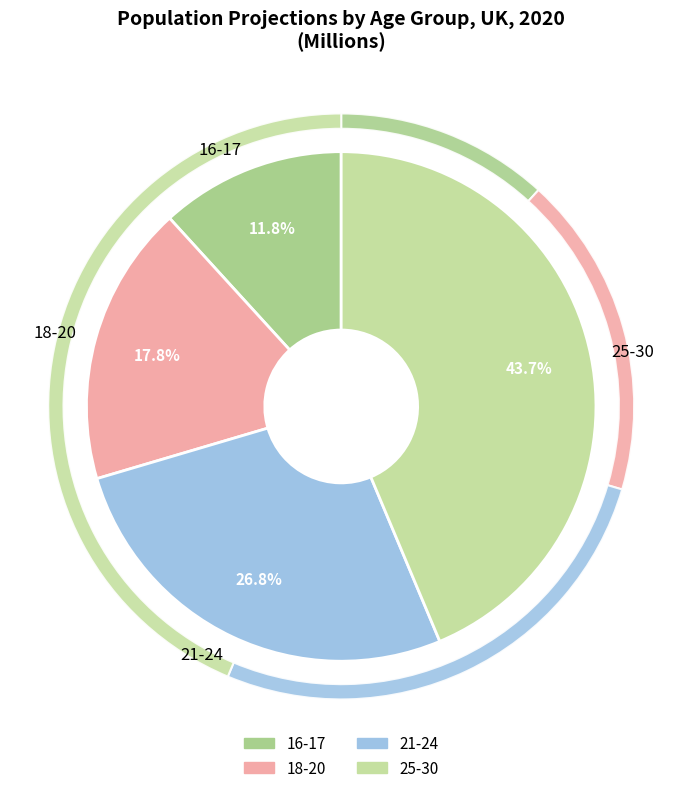

Is 25-30 the majority of the pie?

No